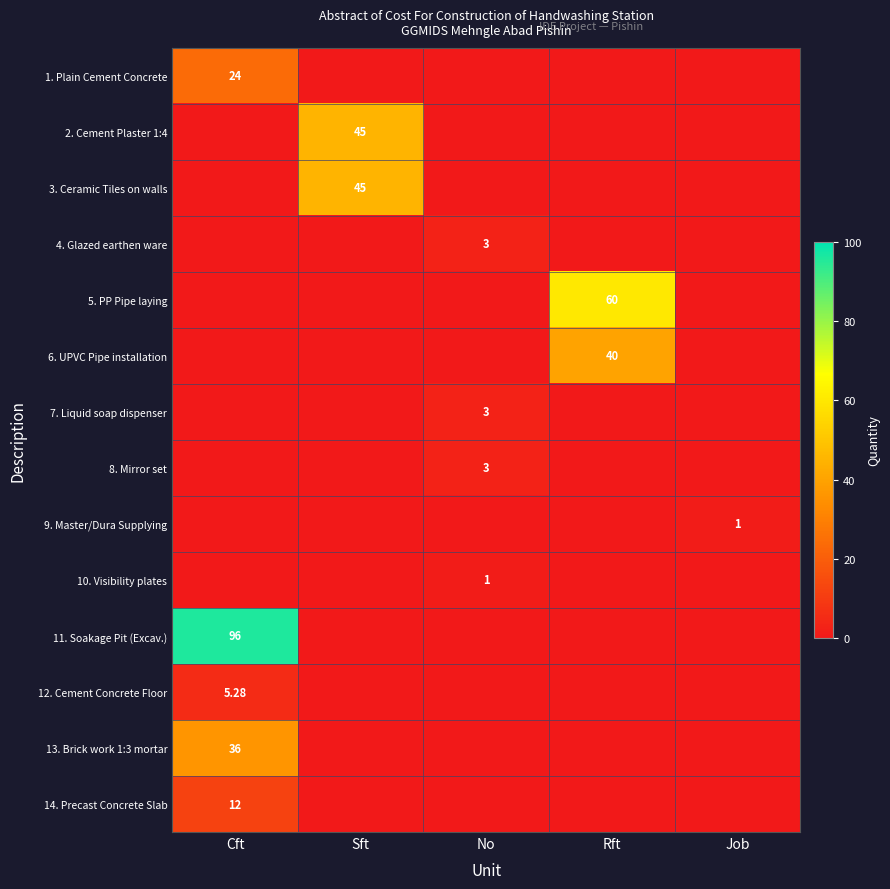

What is the difference between the highest and lowest values at Sft?

45.0